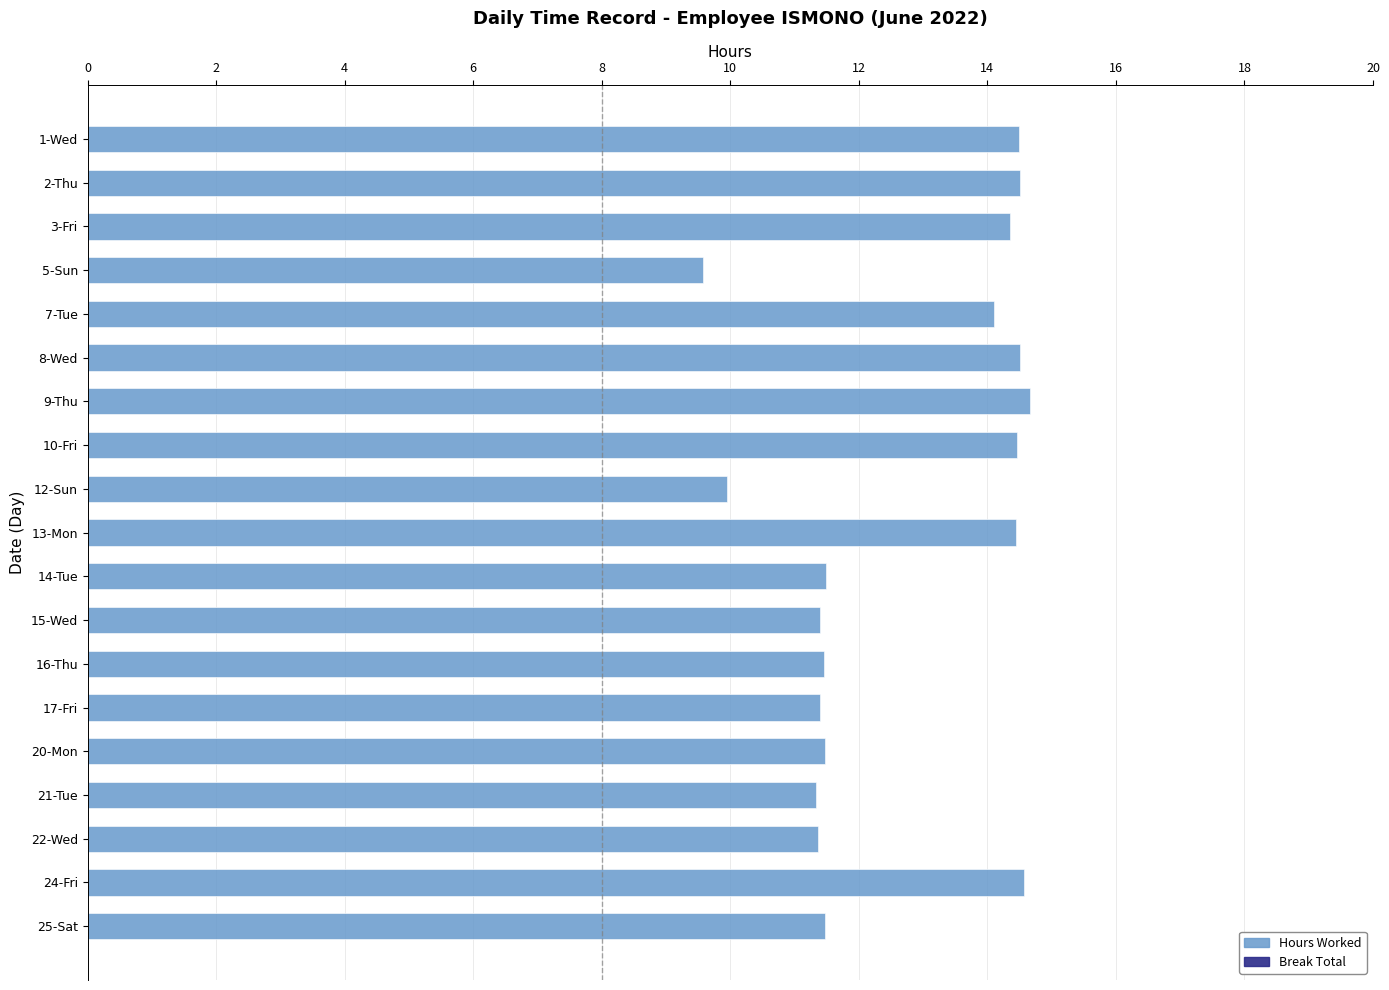

What is the minimum value shown in the chart?

9.6